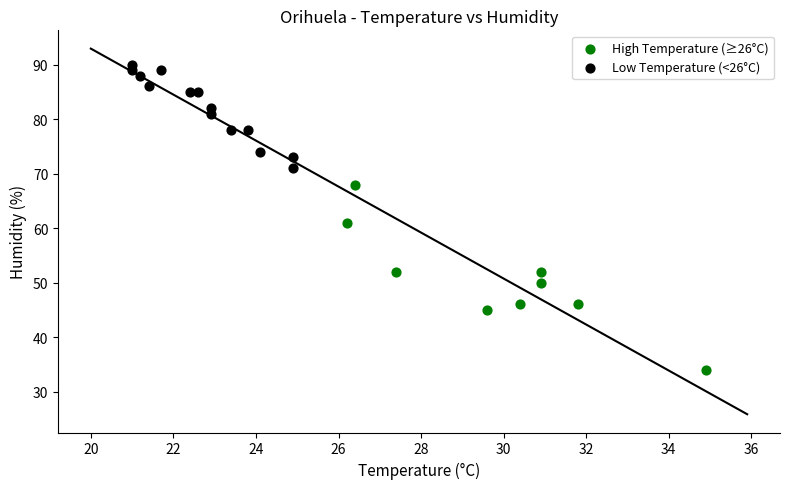

What are all the series names shown in the legend?

High Temperature (≥26°C), Low Temperature (<26°C)